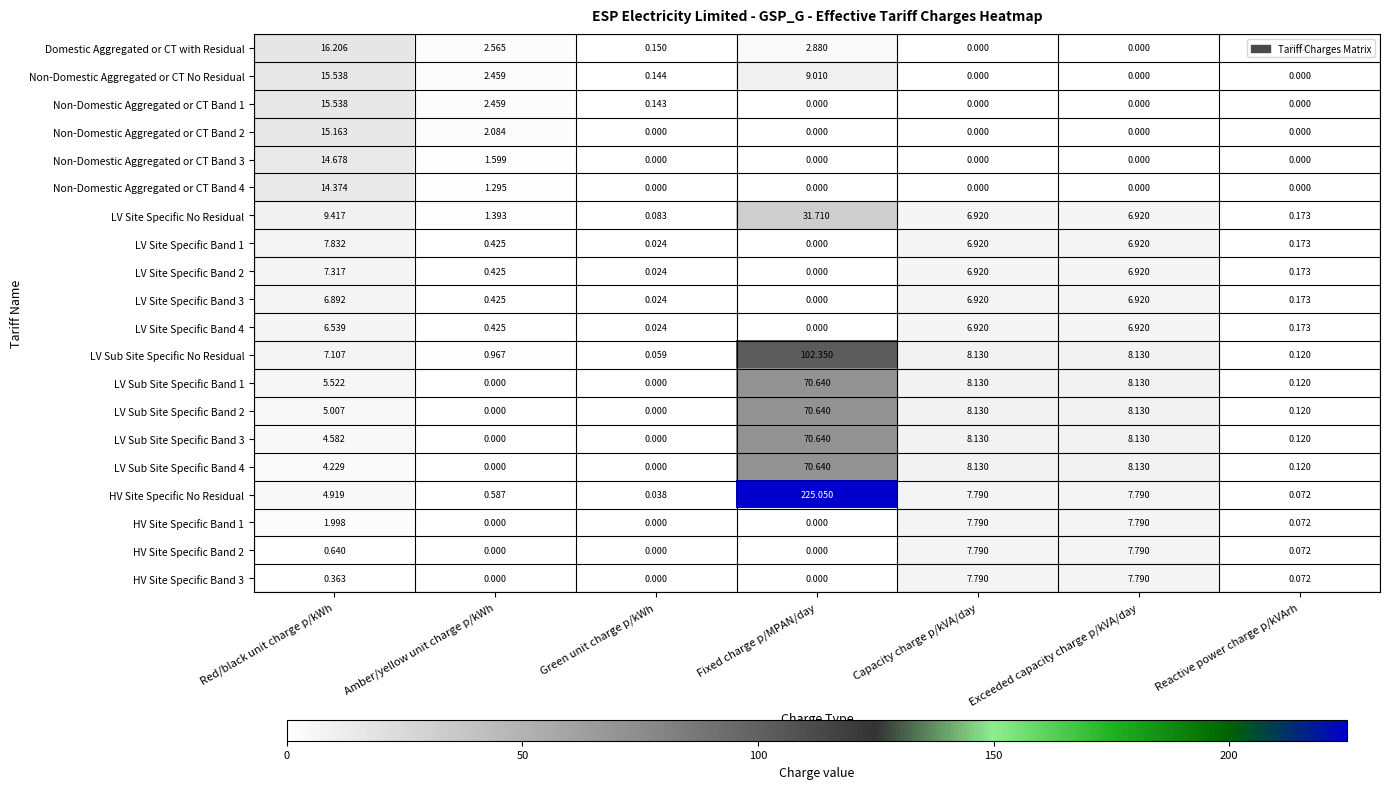

Which series changed the most between Green unit charge p/kWh and Fixed charge p/MPAN/day?

HV Site Specific No Residual